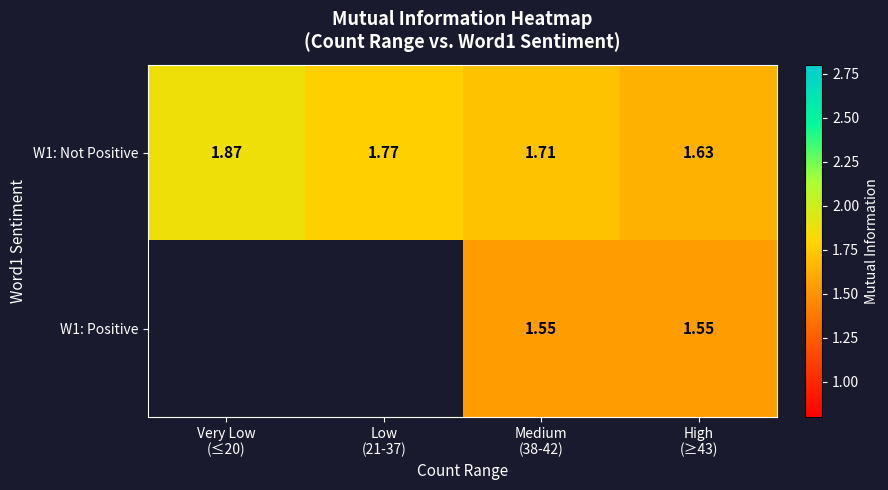

Is it true that W1: Not Positive equals 1.7 at Medium (38-42)?

True